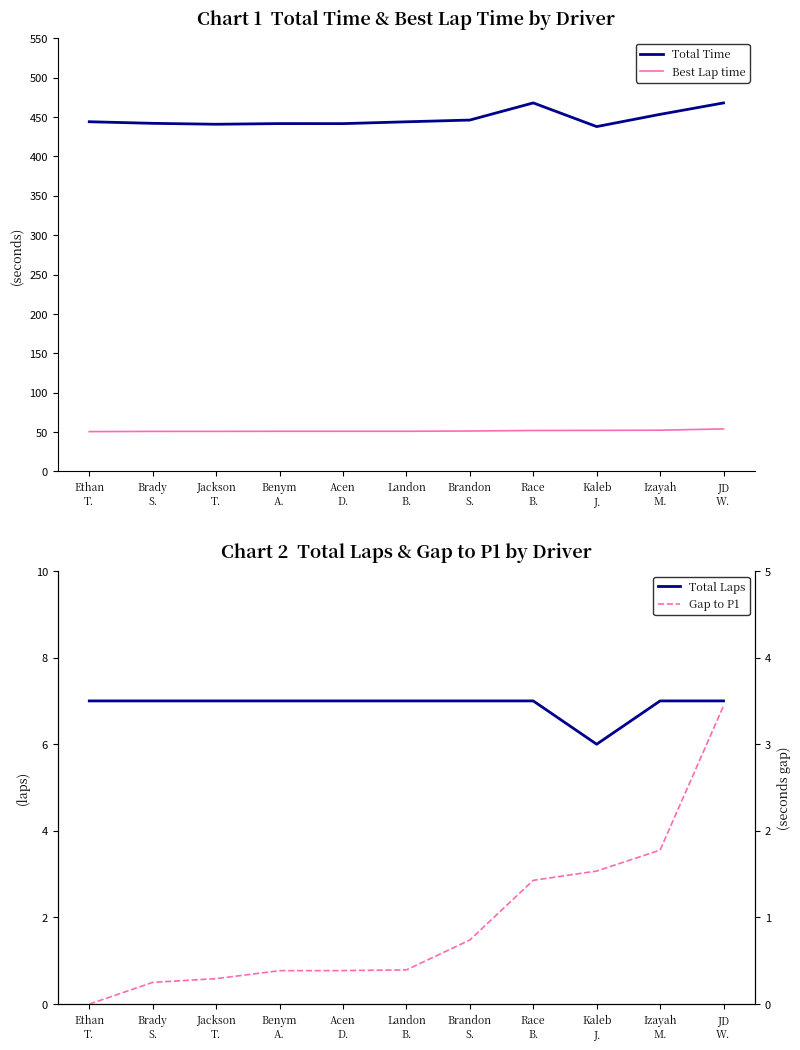

Which label corresponds to the smallest value in the chart?

Ethan
T.